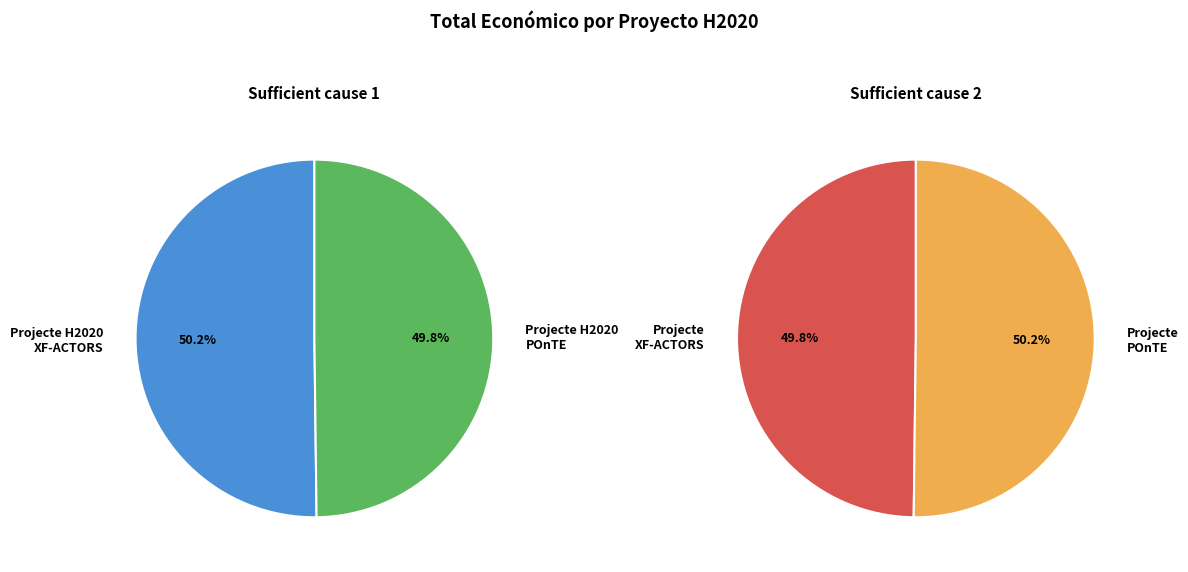

Which slice is the largest?

Projecte H2020 XF-ACTORS